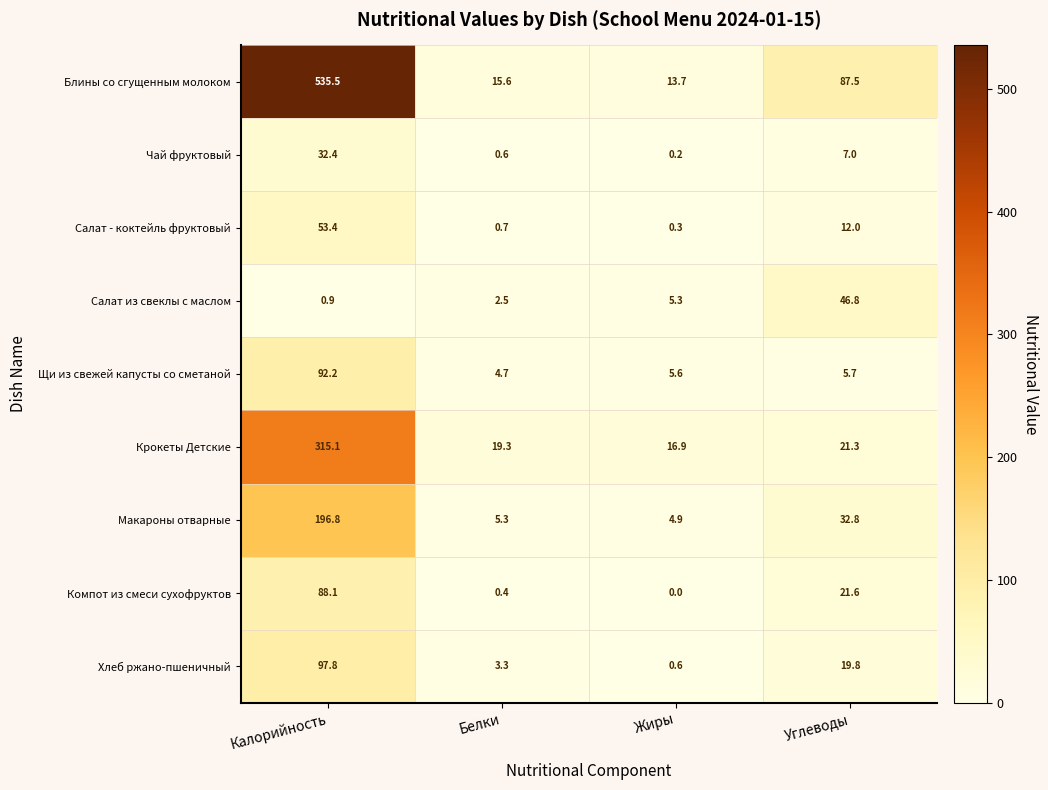

At which category is the sum across all series the highest?

Калорийность